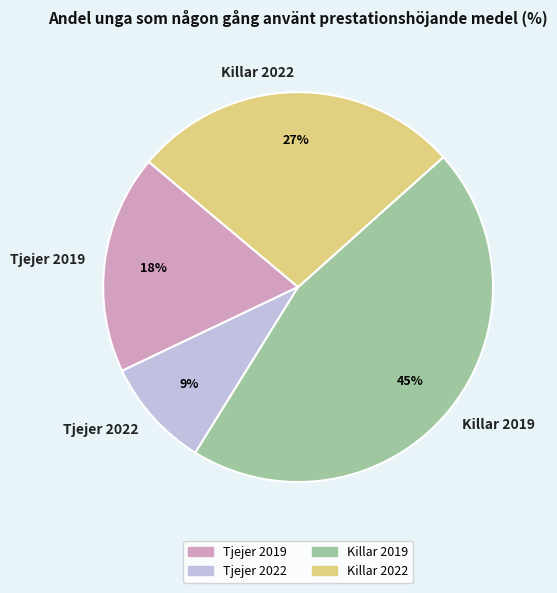

How many slices are in this pie chart?

4